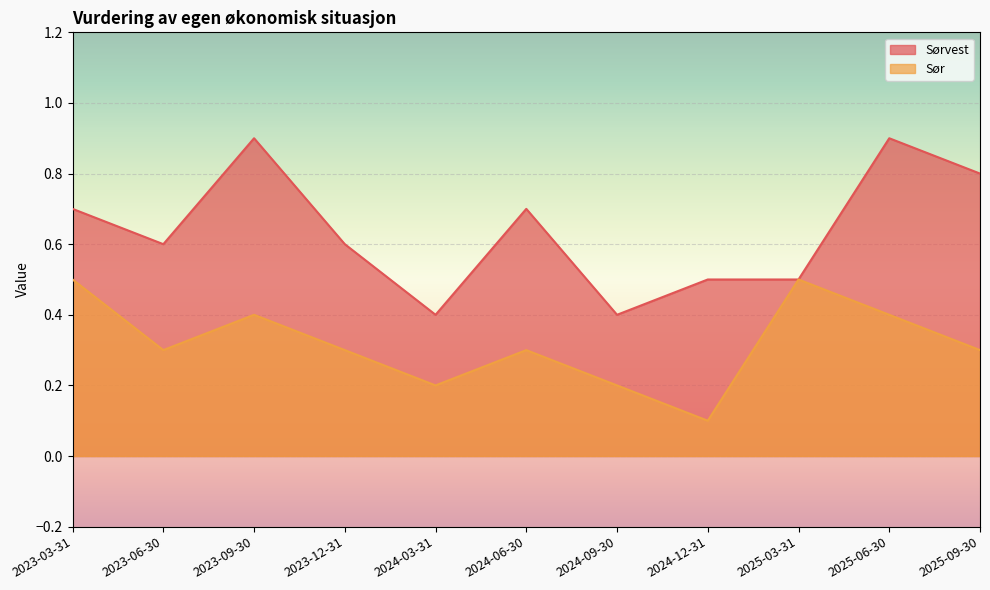

The Sør series shows 0.5 at 2023-12-31. True or false?

False